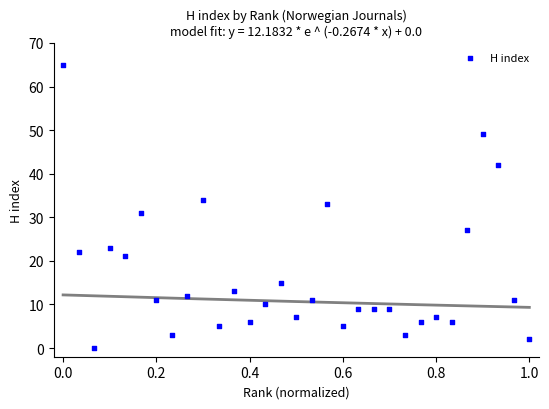

What is the range of Y values (max minus min)?

65